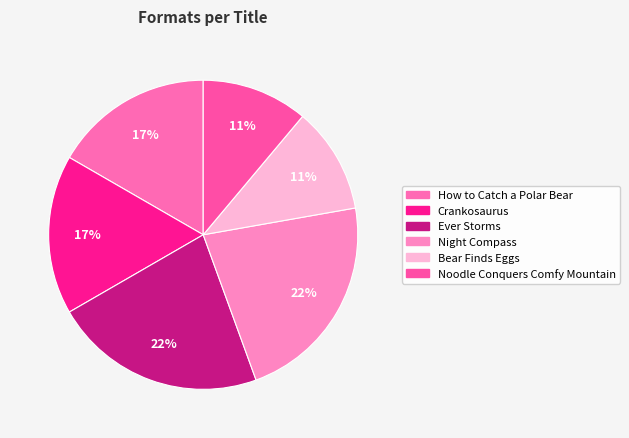

Which slice is the smallest?

Bear Finds Eggs